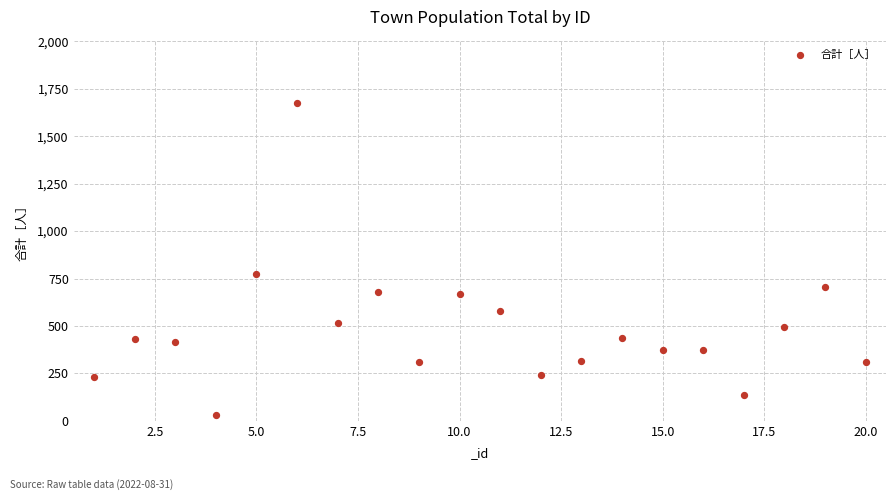

What Y value in the scatter plot is closest to 851?

773